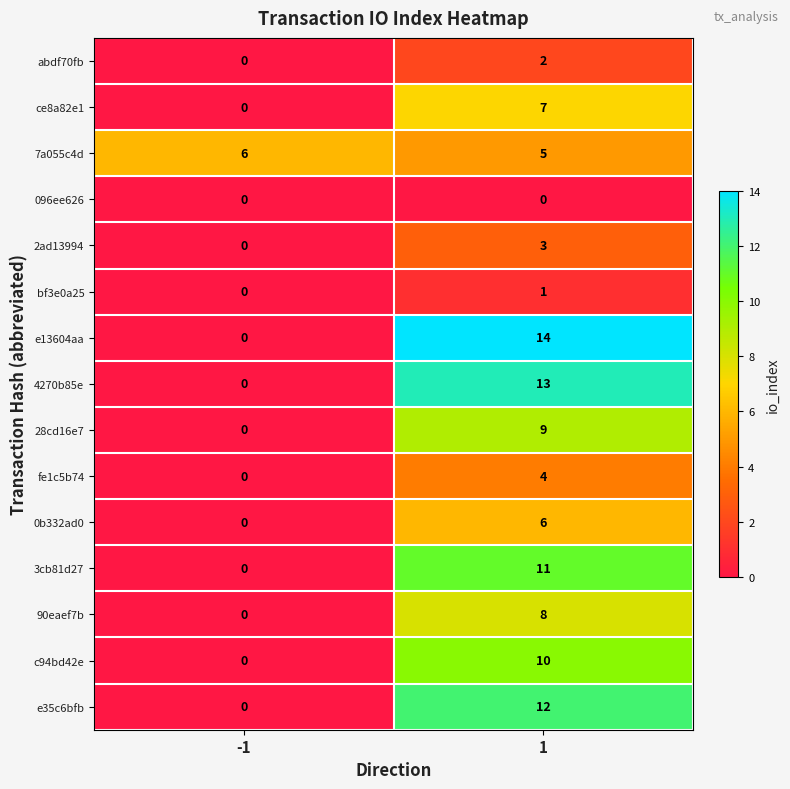

Which series has the widest spread of values?

e13604aa